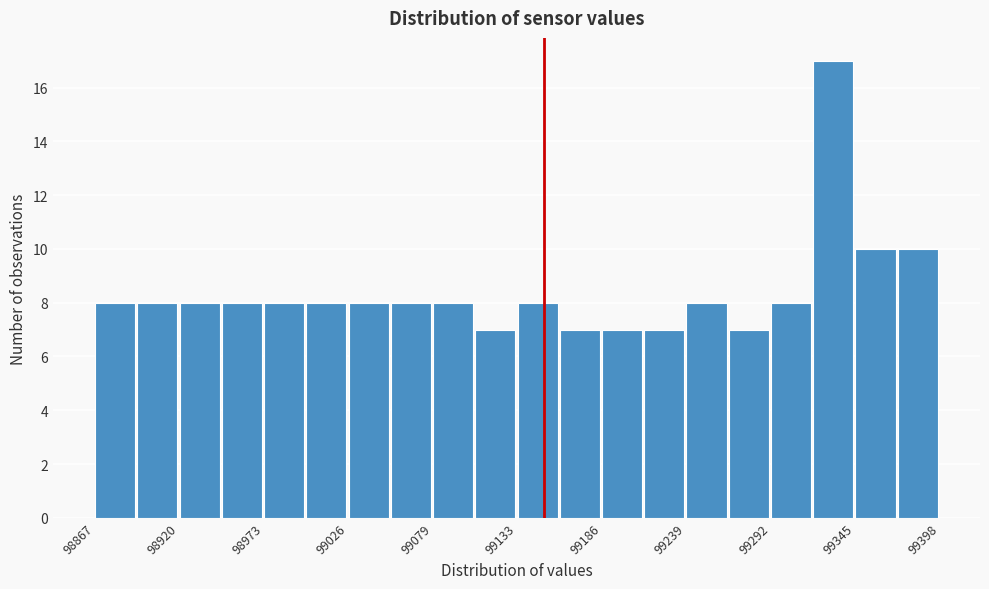

Around what value on the x-axis is the tallest bar? Give the approximate position of its centre, as read against the axis.

99330